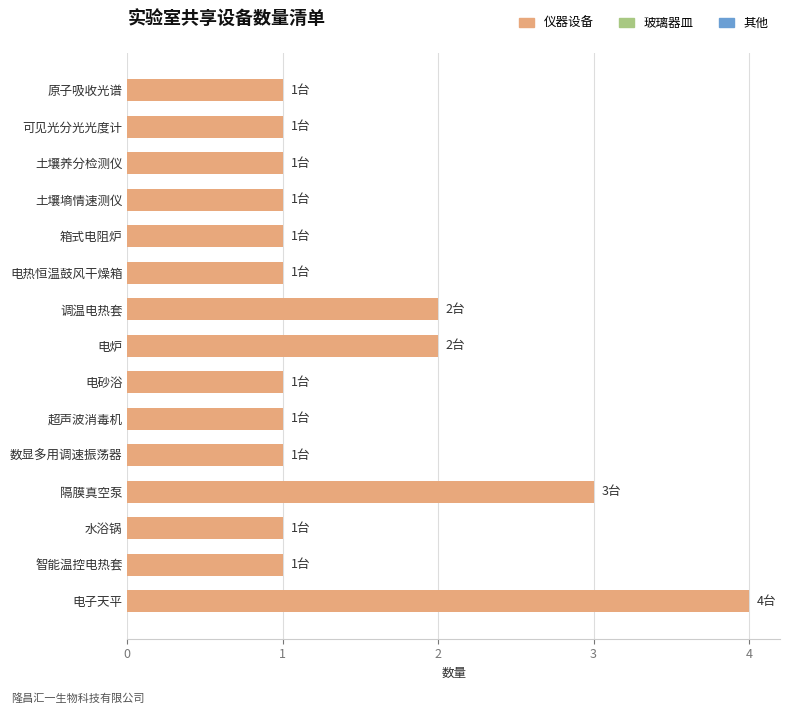

What position from the top is 智能温控电热套?

14